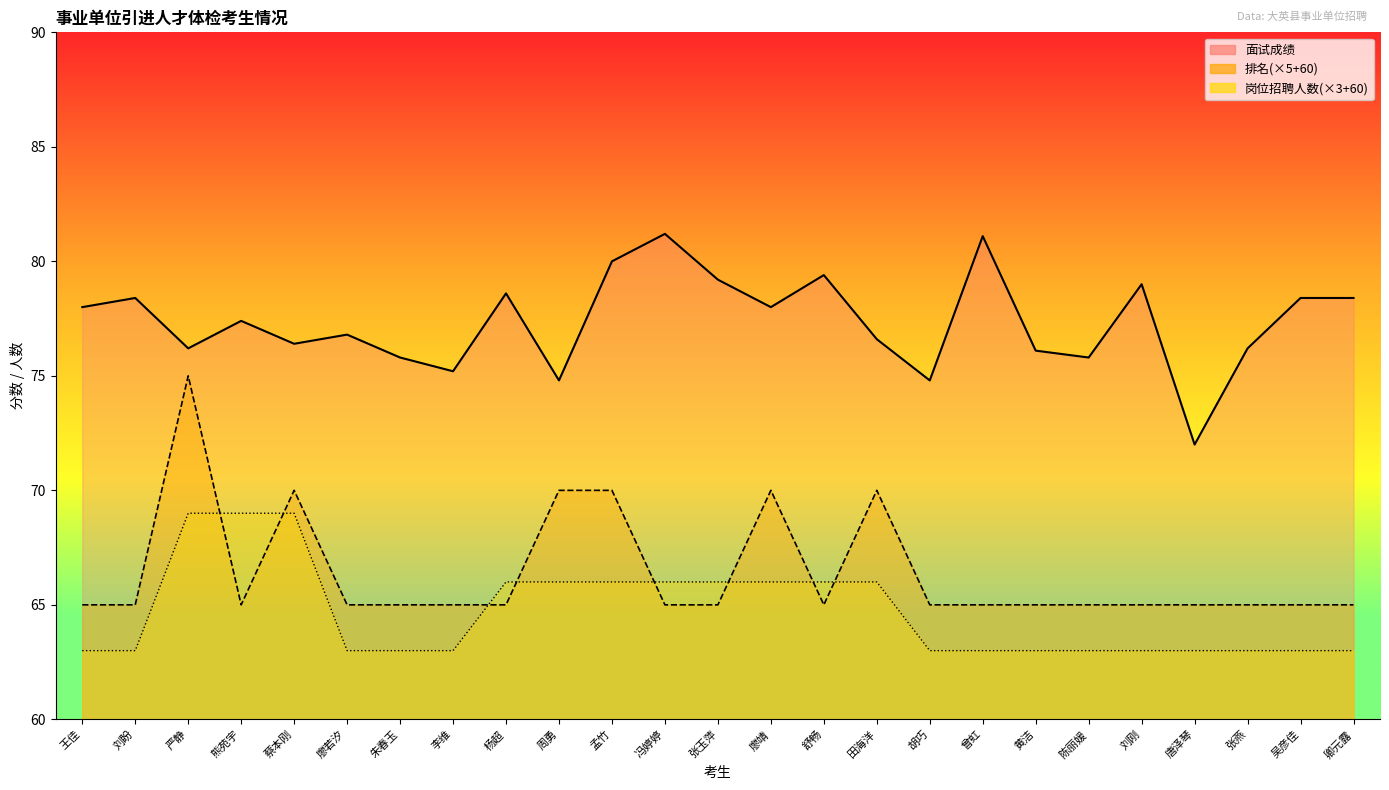

What is the difference between the second highest and second lowest values in the 岗位招聘人数 series?

6.0